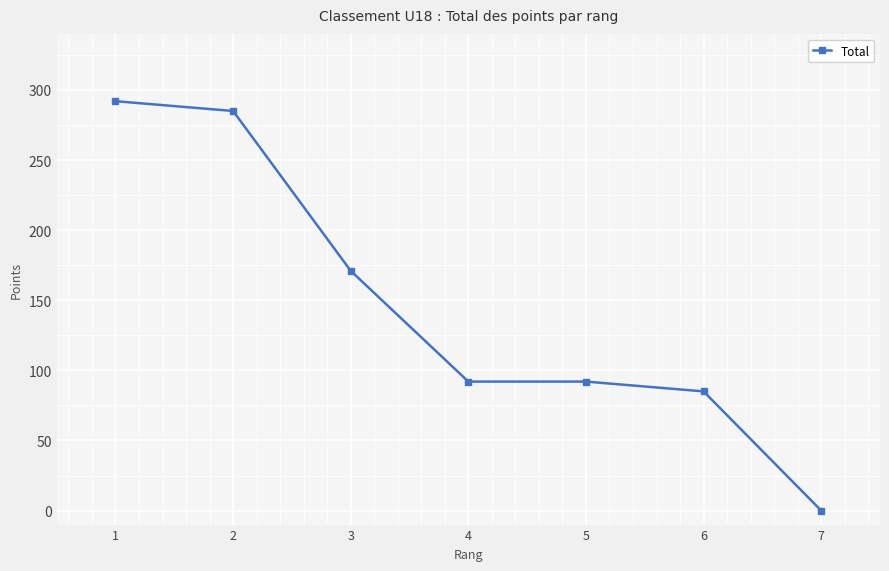

True or false: there are more than 1 points higher than both neighbors.

False